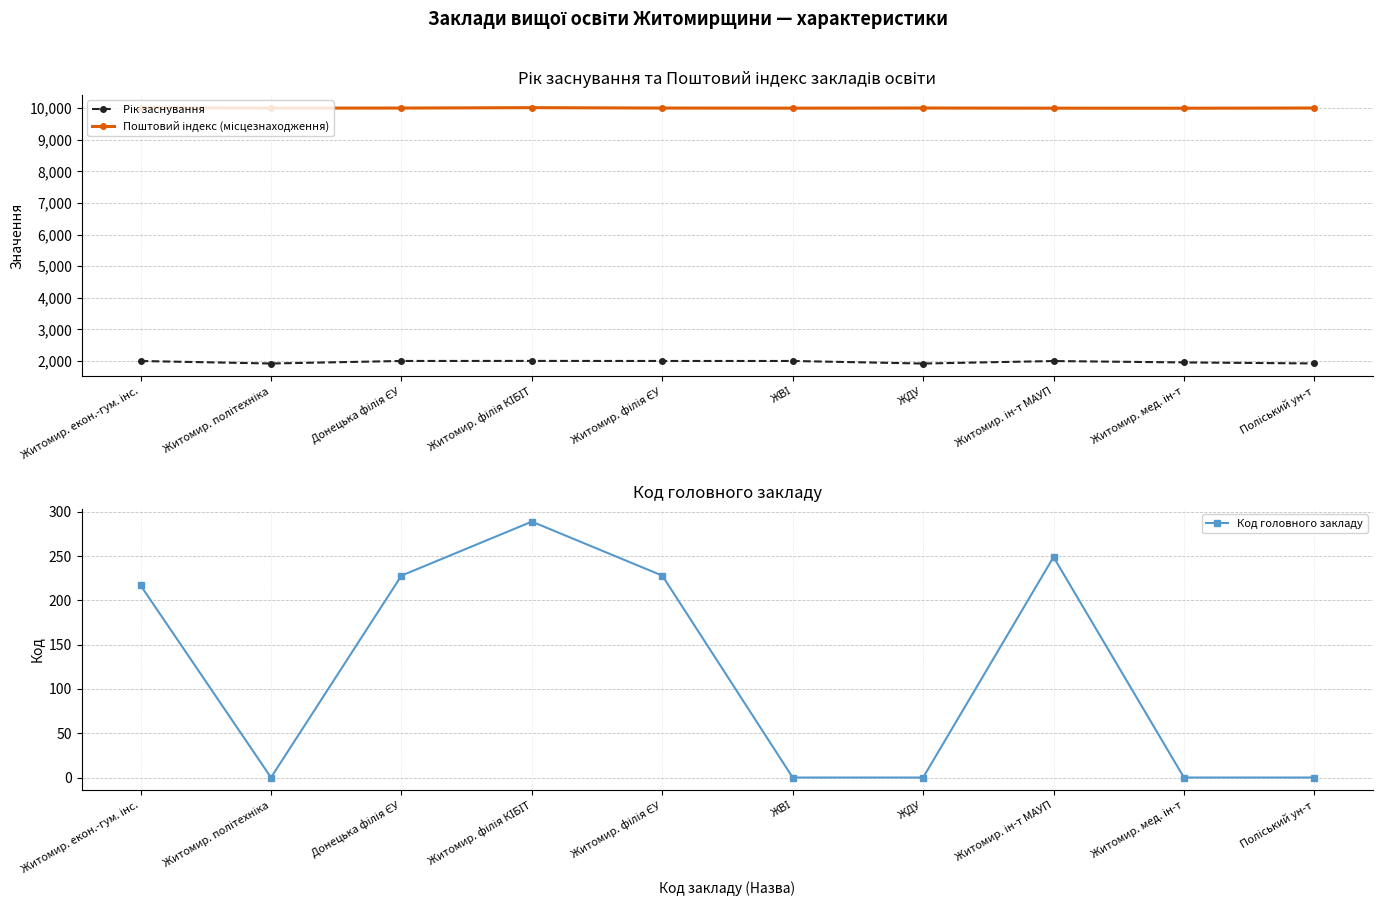

What is the greatest value displayed?

10020